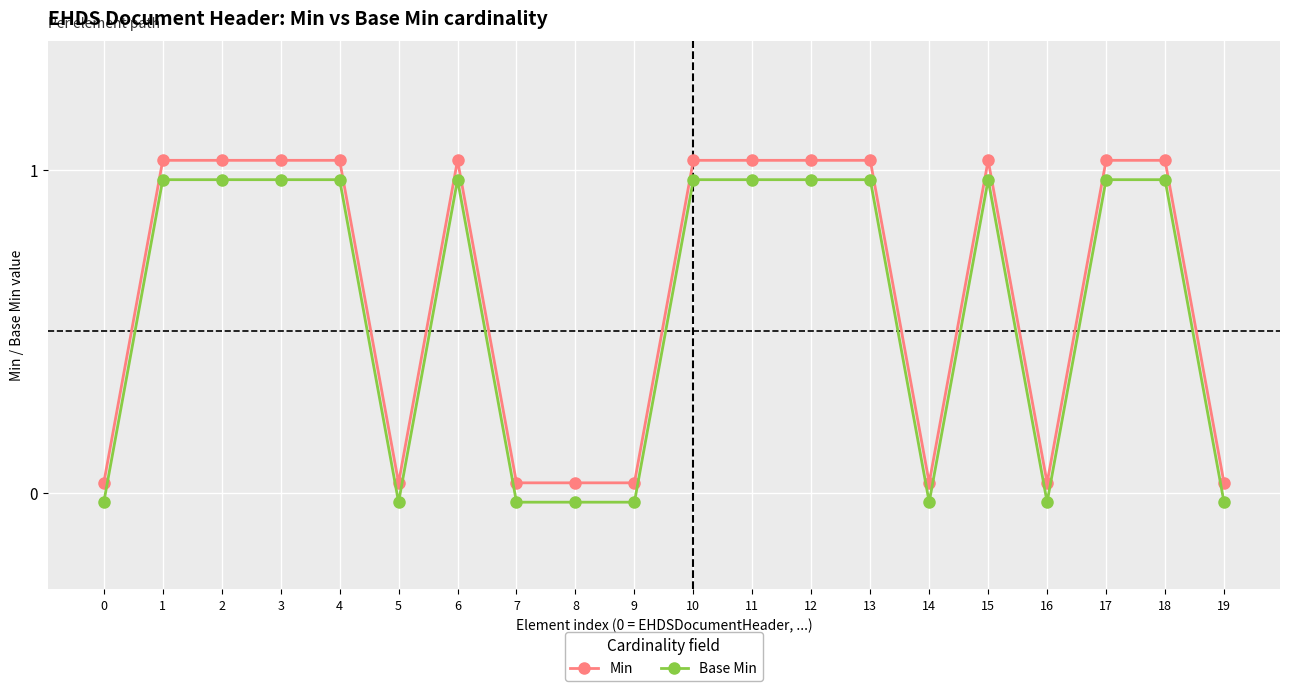

What is the maximum value for Base Min?

1.0